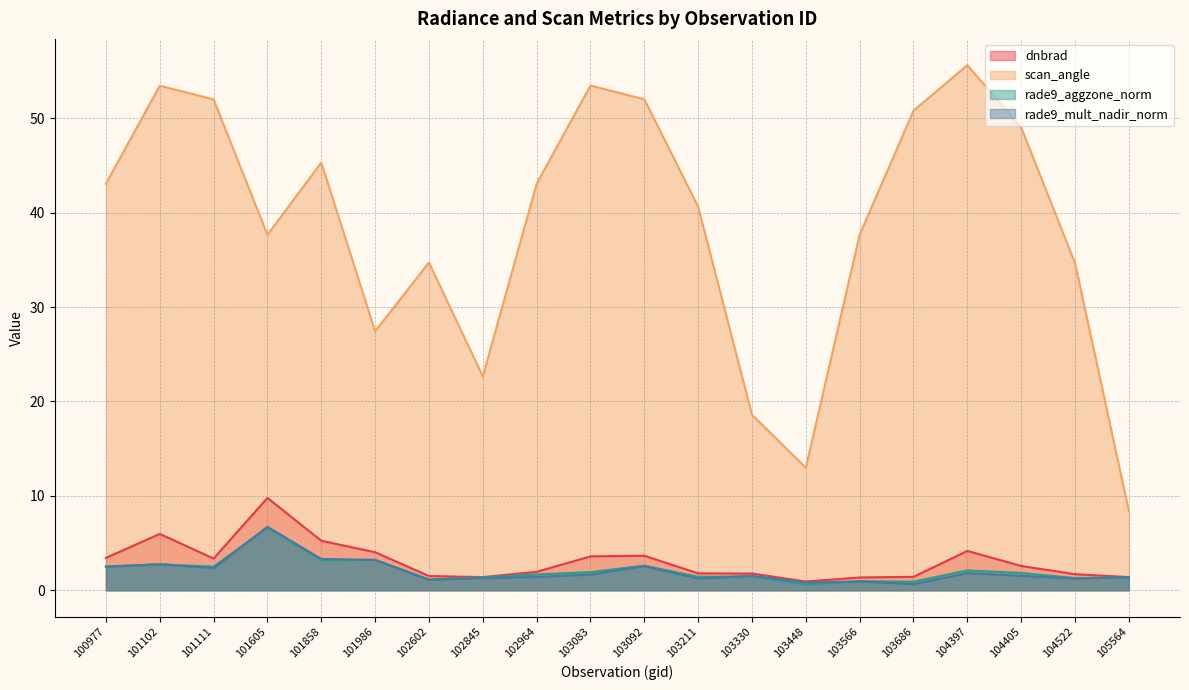

List the series in order of their peak value, lowest first.

rade9_aggzone_norm, rade9_mult_nadir_norm, dnbrad, scan_angle